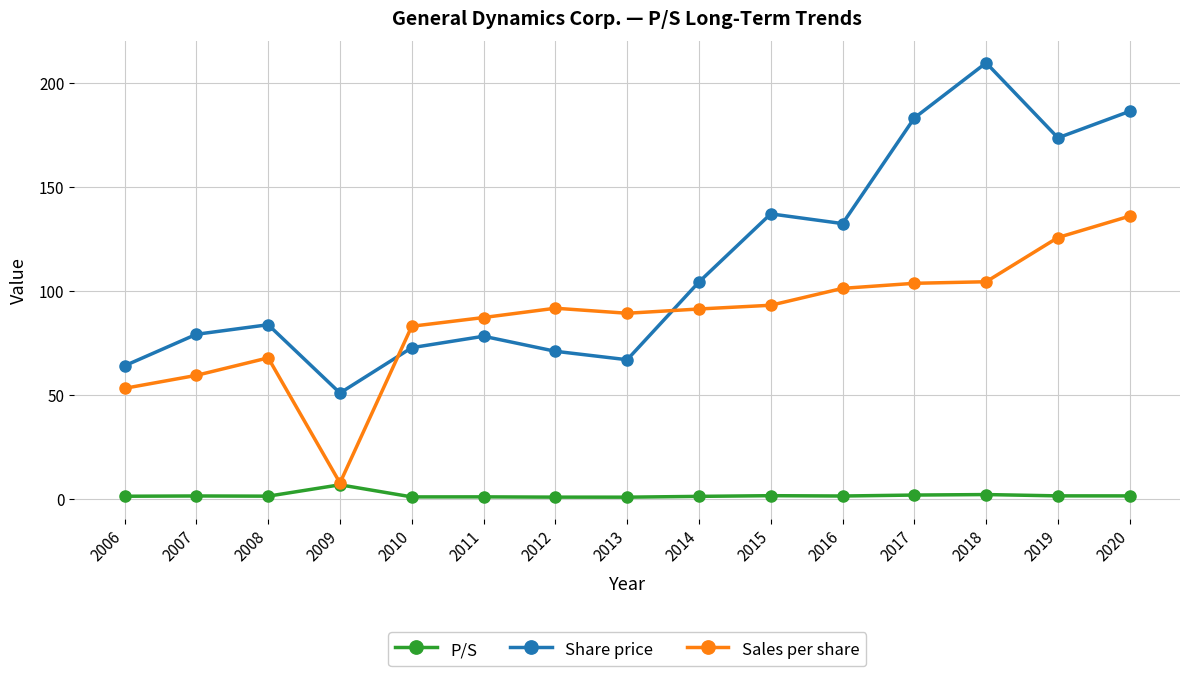

True or false: Share price has a value of 70.9 at 2012.

True